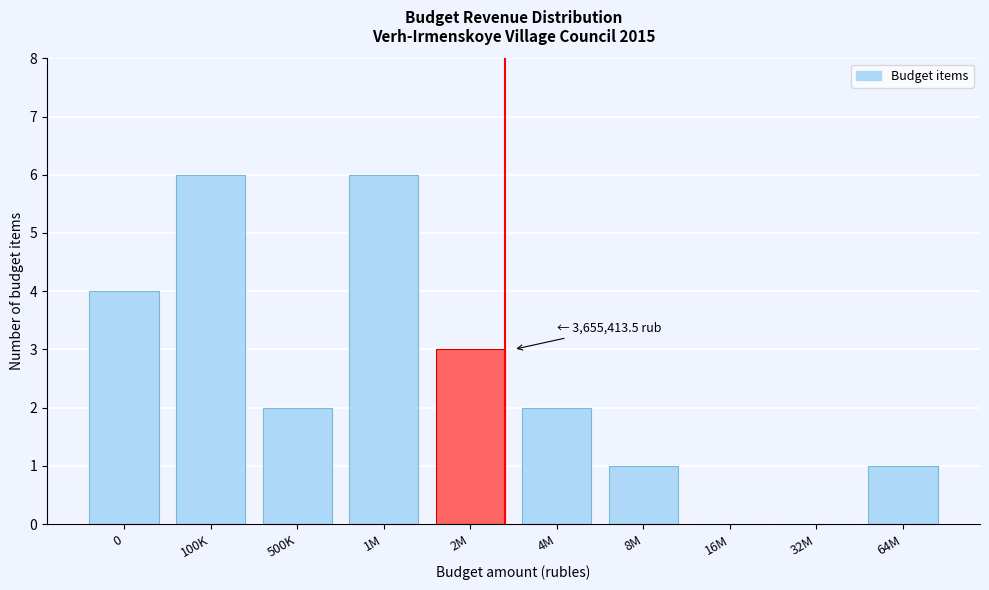

Reading right to left, extract all data points from this chart.

64M=1	32M=0	16M=0	8M=1	4M=2	2M=3	1M=6	500K=2	100K=6	0=4